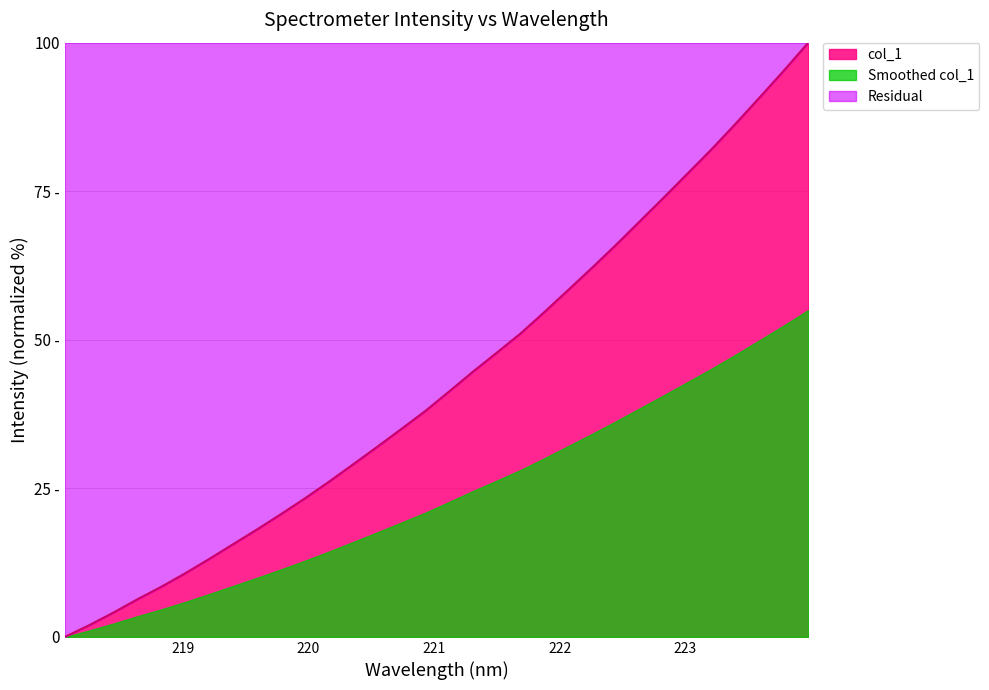

What position from the right is 223.7895?

2